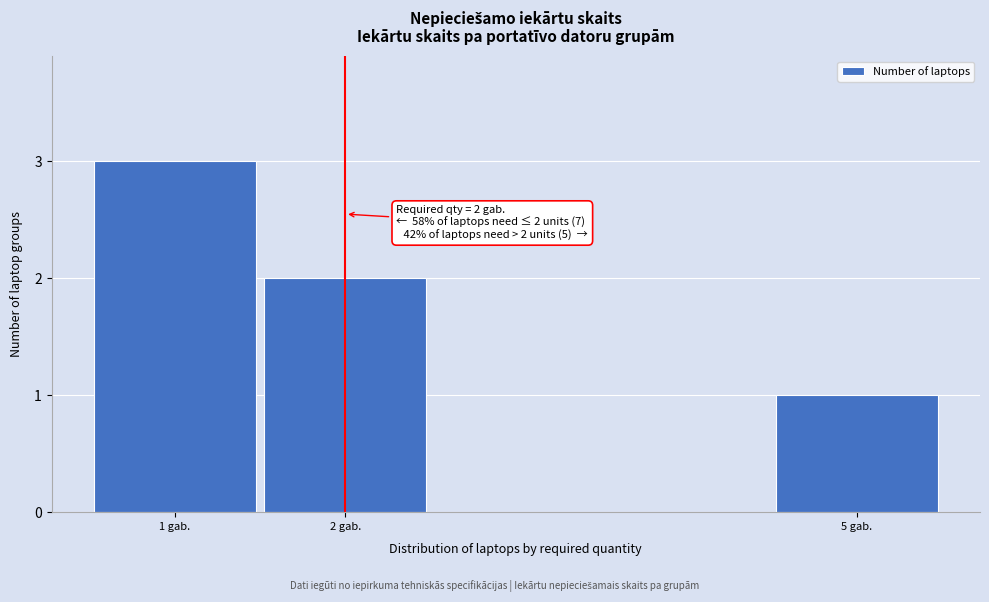

Reading left to right, what are all the values shown in this chart?

3	2	1